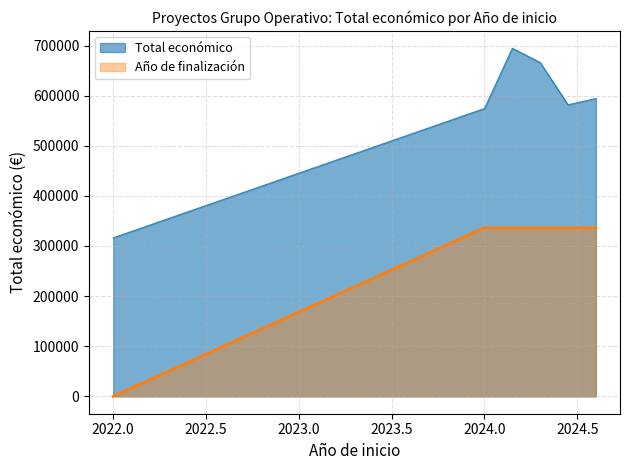

At which label is Año de finalización closest to 168201?

2022